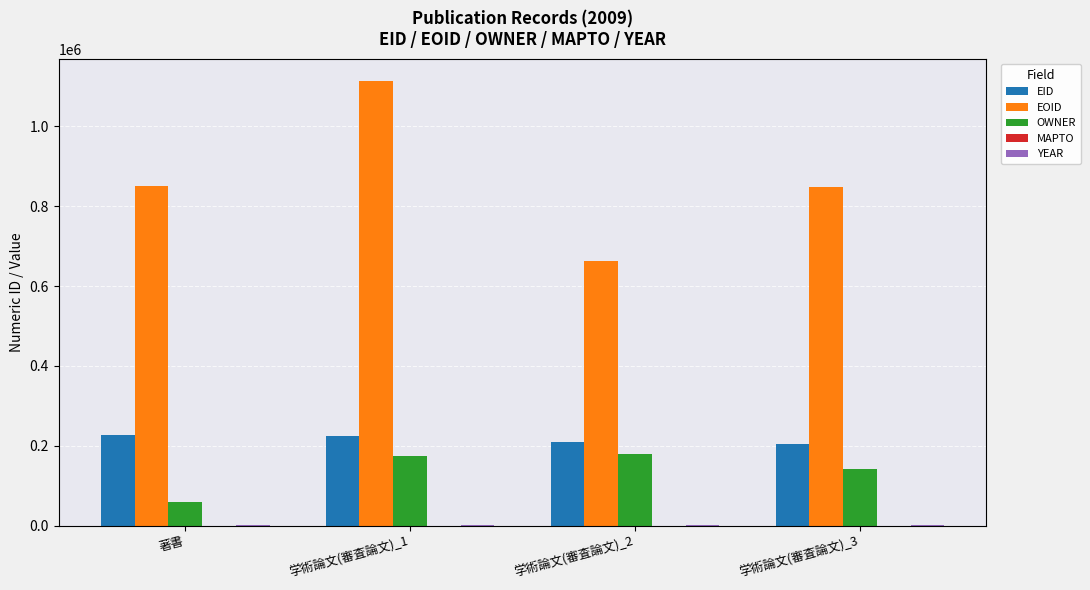

What is the highest value of the EID series?

225750